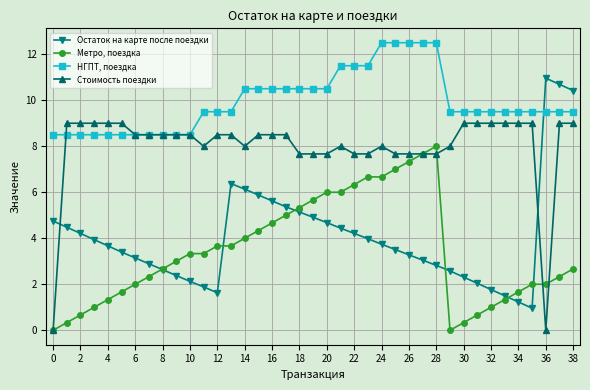

What is the value of the НГПТ, поездка point at the 36th from the left?

9.5